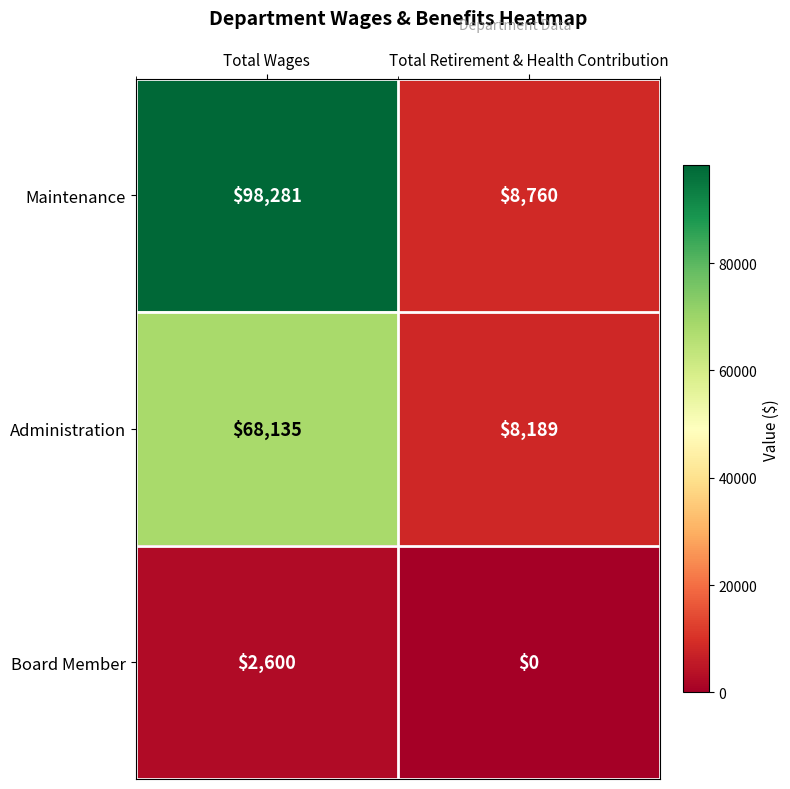

What is the greatest value displayed?

98281